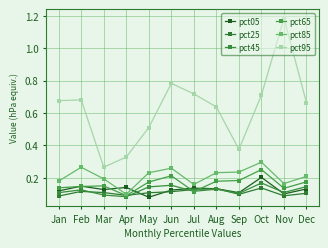

Reading right to left, transcribe all the data shown in this chart.

pct05: Dec=0.1	Nov=0.1	Oct=0.2	Sep=0.1	Aug=0.1	Jul=0.1	Jun=0.1	May=0.1	Apr=0.1	Mar=0.1	Feb=0.1	Jan=0.1
pct25: Dec=0.1	Nov=0.1	Oct=0.1	Sep=0.1	Aug=0.1	Jul=0.1	Jun=0.1	May=0.1	Apr=0.1	Mar=0.1	Feb=0.1	Jan=0.1
pct45: Dec=0.1	Nov=0.1	Oct=0.2	Sep=0.1	Aug=0.1	Jul=0.1	Jun=0.2	May=0.1	Apr=0.1	Mar=0.1	Feb=0.1	Jan=0.1
pct65: Dec=0.2	Nov=0.1	Oct=0.3	Sep=0.2	Aug=0.2	Jul=0.1	Jun=0.2	May=0.2	Apr=0.1	Mar=0.1	Feb=0.1	Jan=0.1
pct85: Dec=0.2	Nov=0.2	Oct=0.3	Sep=0.2	Aug=0.2	Jul=0.2	Jun=0.3	May=0.2	Apr=0.1	Mar=0.2	Feb=0.3	Jan=0.2
pct95: Dec=0.7	Nov=1.2	Oct=0.7	Sep=0.4	Aug=0.6	Jul=0.7	Jun=0.8	May=0.5	Apr=0.3	Mar=0.3	Feb=0.7	Jan=0.7